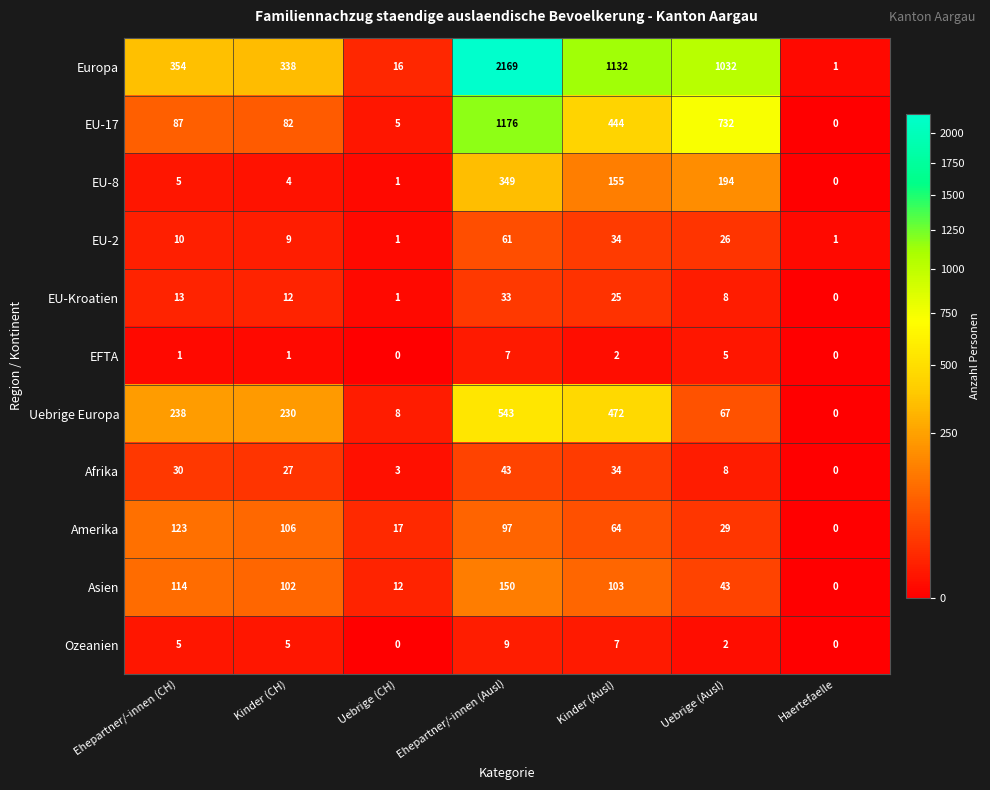

What is the maximum value shown in the chart?

2169